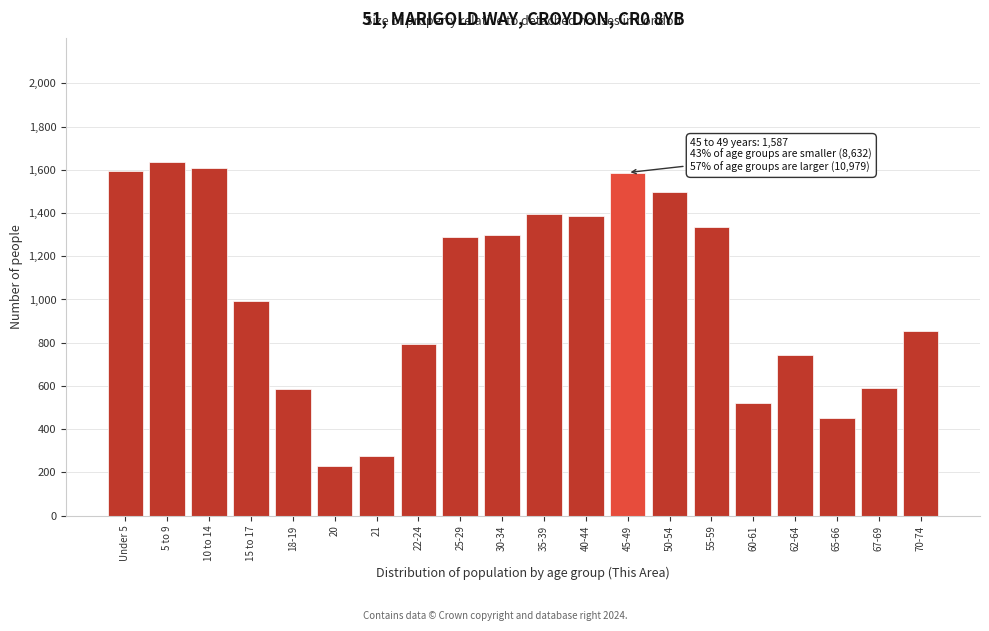

Read the value at 50-54, to the nearest 50.

1500